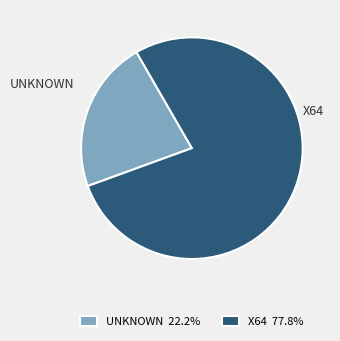

Which category has the smallest portion of the pie?

UNKNOWN